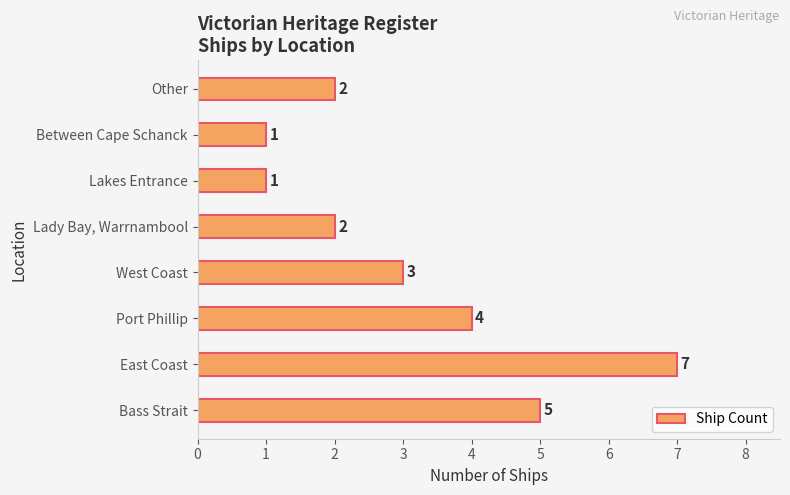

Does the chart contain stacked bars?

No